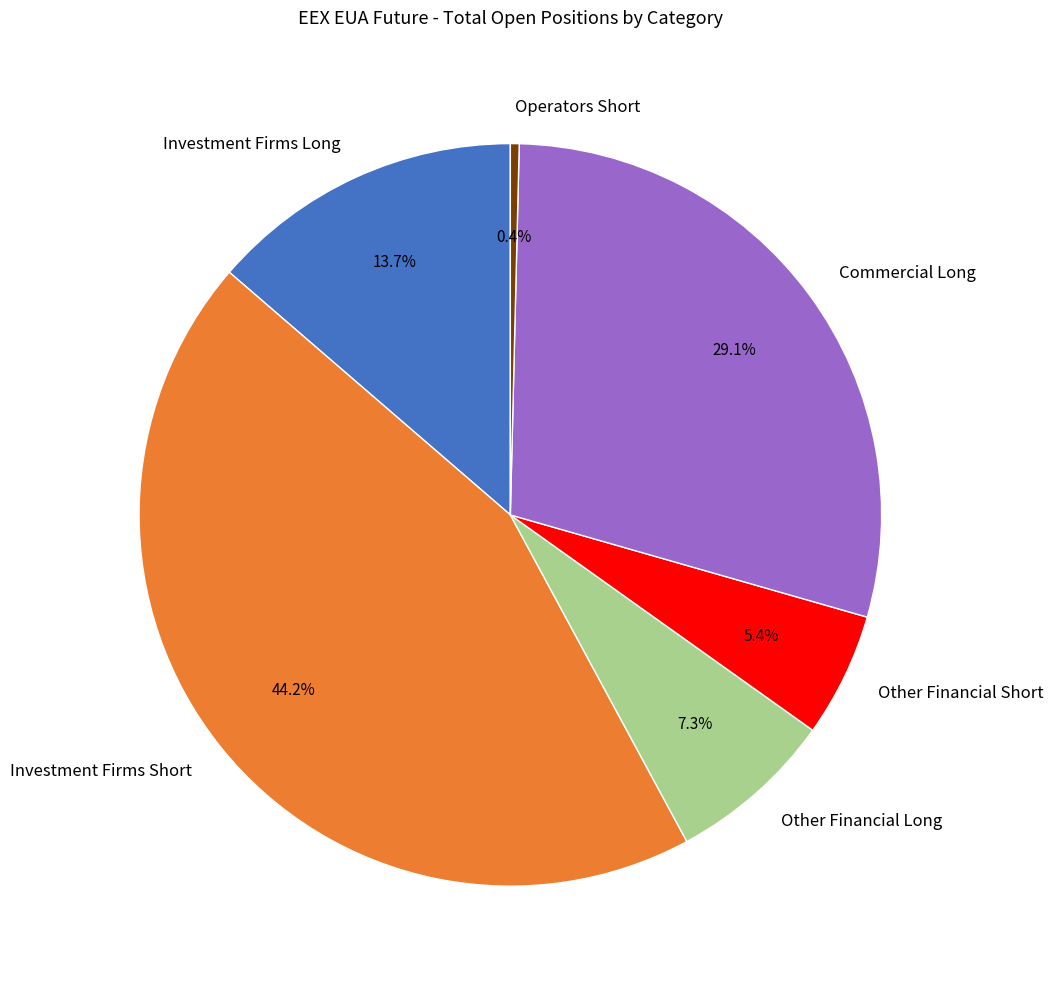

Is there any slice that represents more than half of the pie?

No